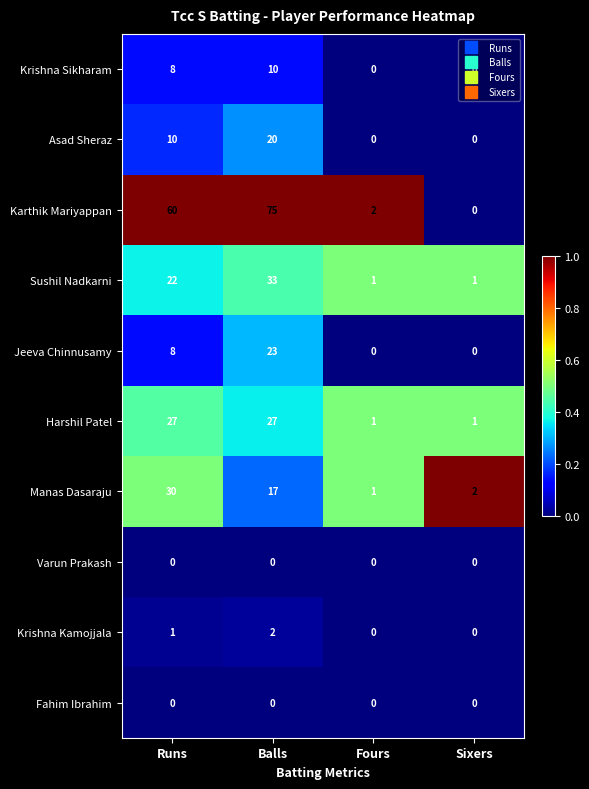

How many Krishna Kamojjala values are between 0 and 2?

4